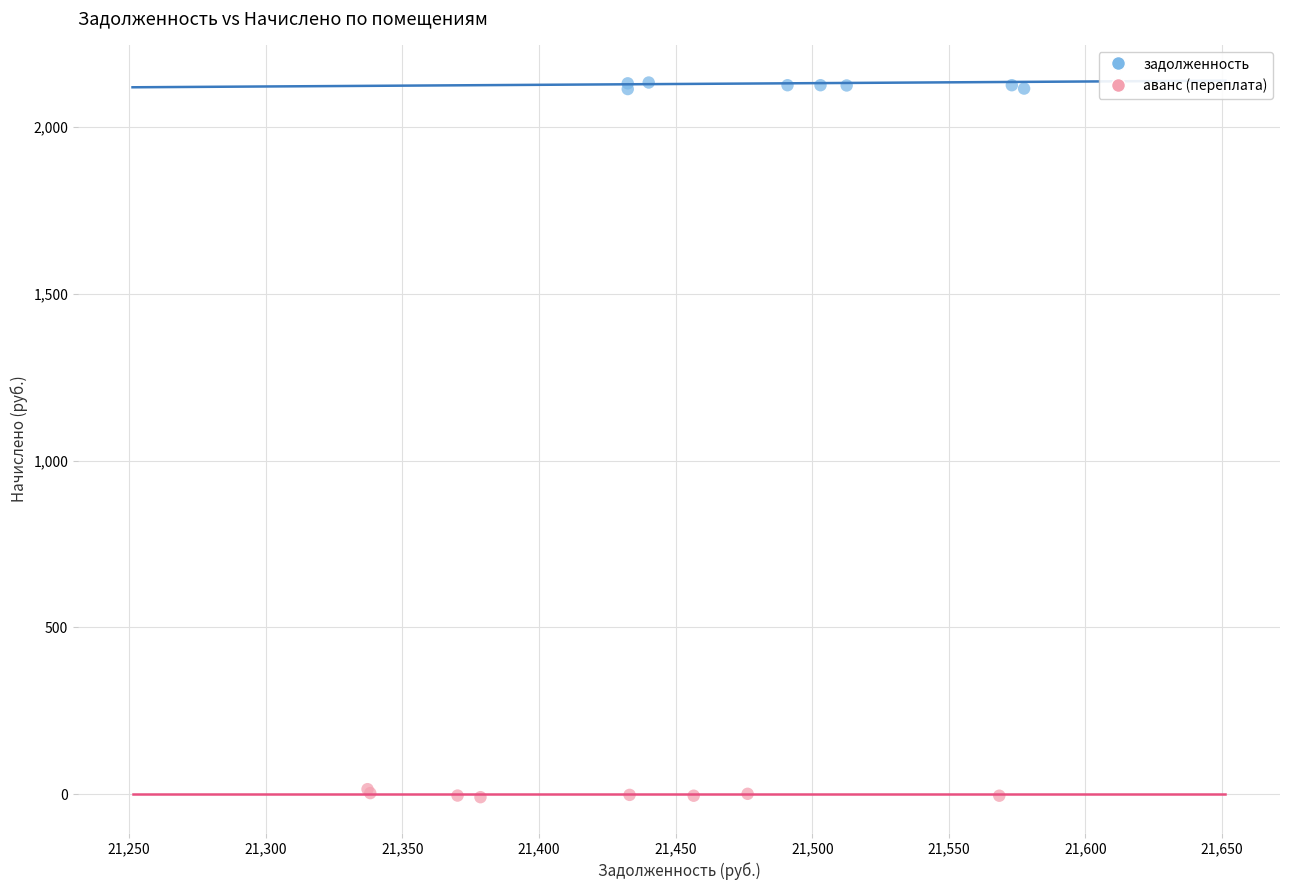

Which series reaches the maximum Y coordinate?

задолженность